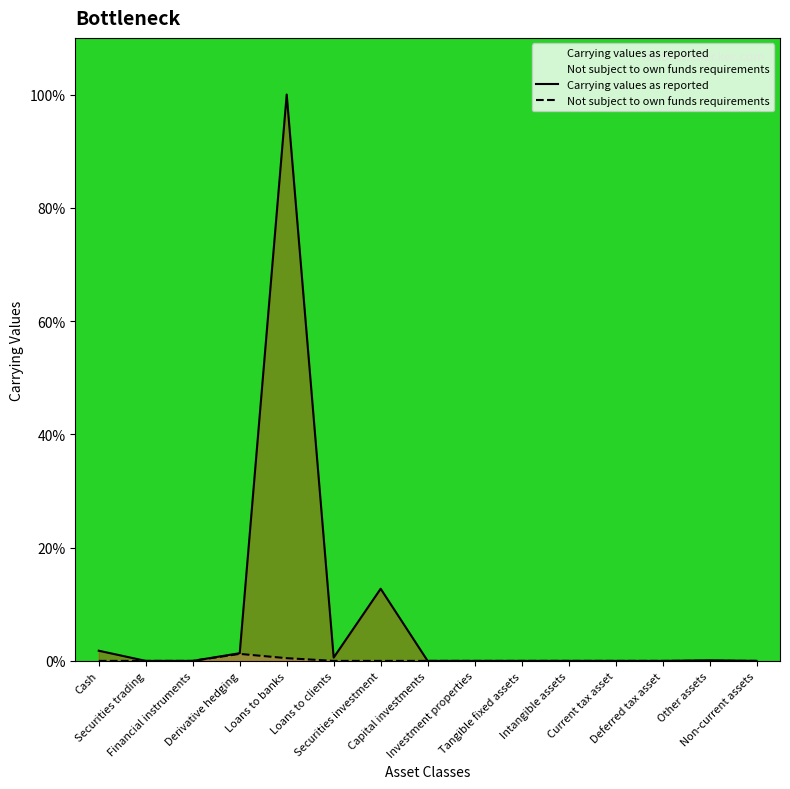

Reading left to right, transcribe all the data shown in this chart.

Carrying values as reported: 1.8	0.0	0.0	1.4	100.0	0.6	12.7	0.0	0.0	0.0	0.0	0.0	0.0	0.1	0.0
Not subject to own funds requirements: 0.0	0.0	0.0	1.2	0.5	0.0	0.0	0.0	0.0	0.0	0.0	0.0	0.0	0.0	0.0